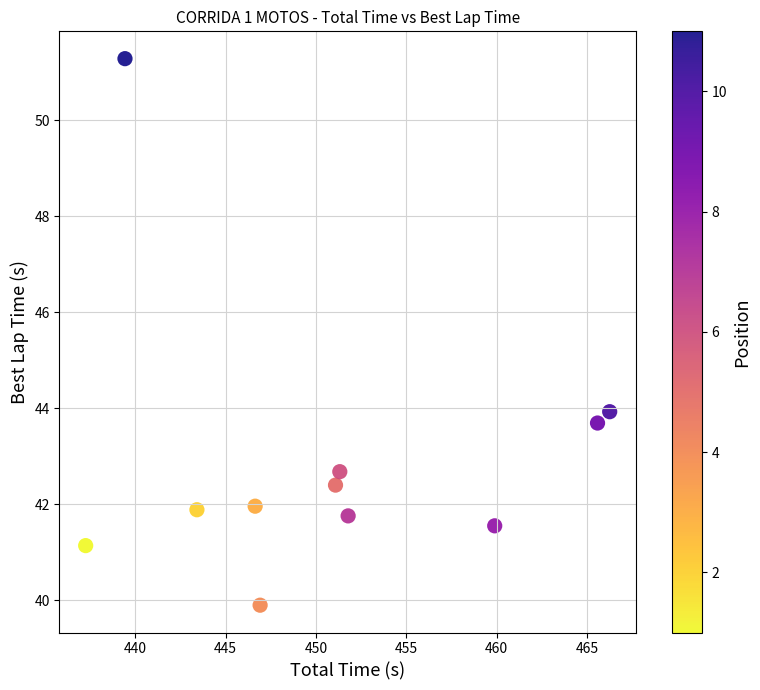

What is the range of Y values (max minus min)?

11.4